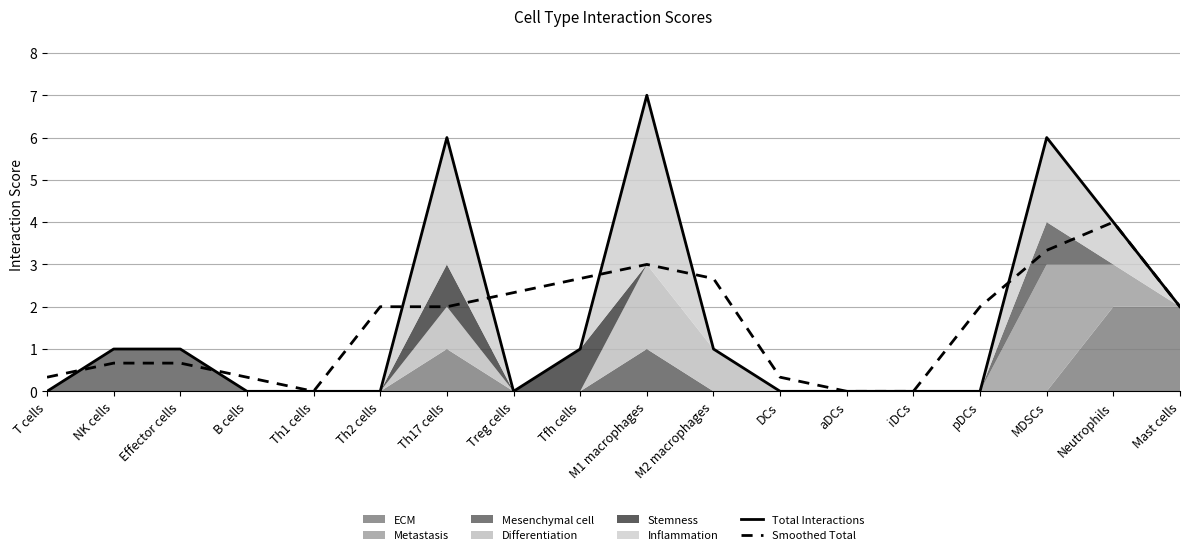

The value of Smoothed Total at T cells is 0.3. True or false?

True